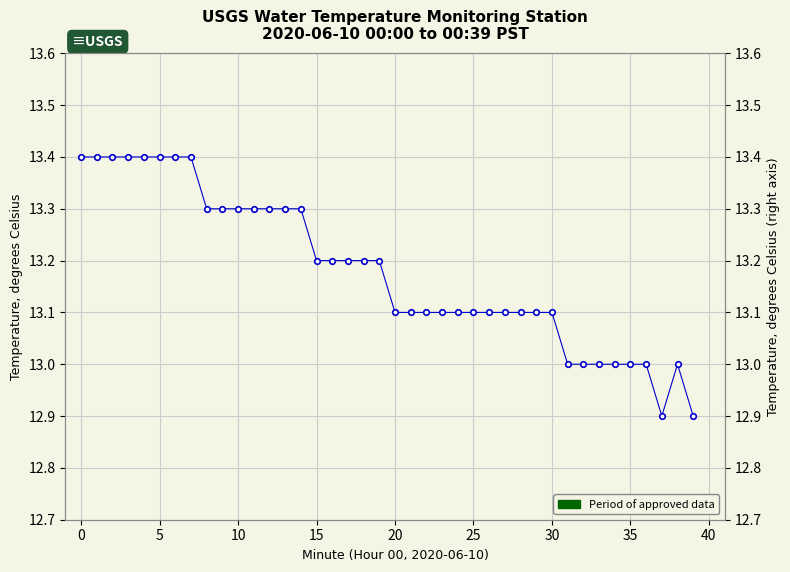

Where is the first local minimum?

37